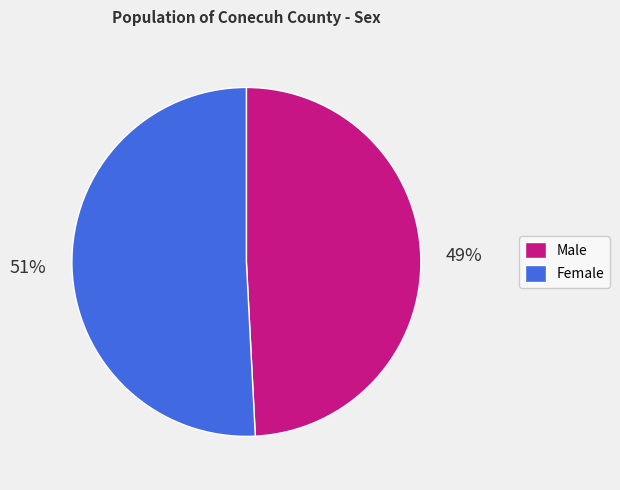

To the nearest percent, what is the average slice percentage?

50%